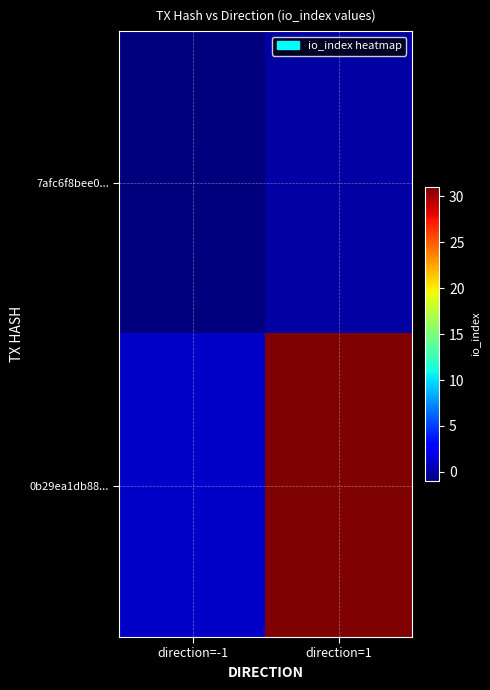

At which category does the chart reach its peak across all series?

direction=1